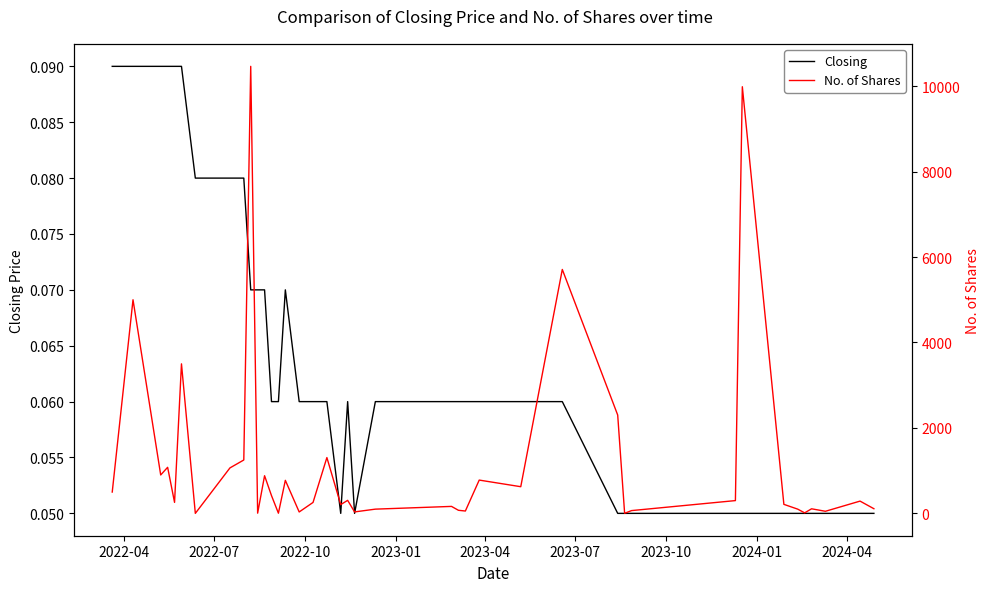

Which series has the largest range (max minus min)?

No. of Shares